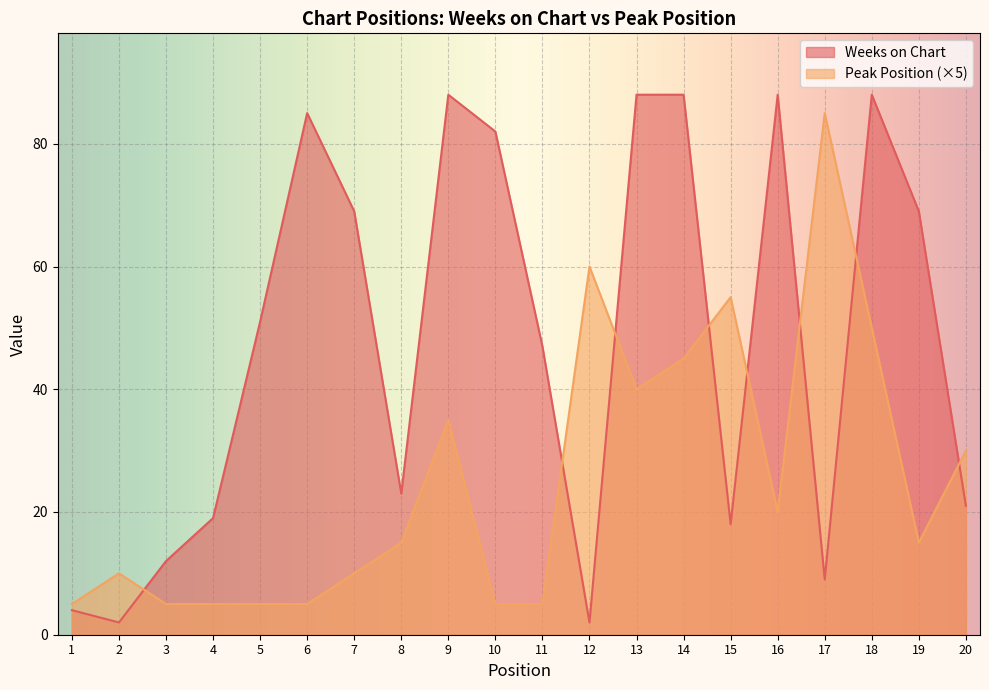

Is the value of Peak Position at 15 greater than the value of Weeks on Chart at 19?

No